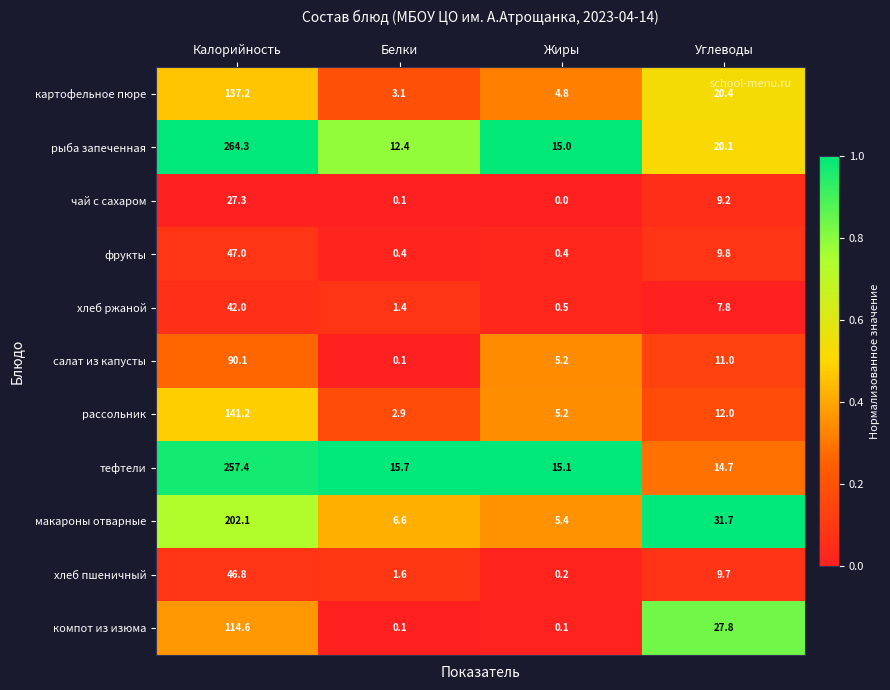

Is the value of макароны отварные at Углеводы greater than the value of фрукты at Белки?

Yes